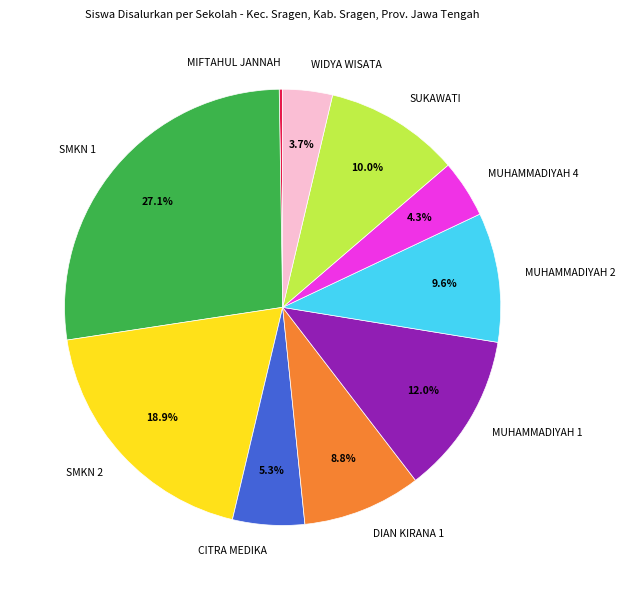

What percentage is NOT represented by DIAN KIRANA 1?

91.2%